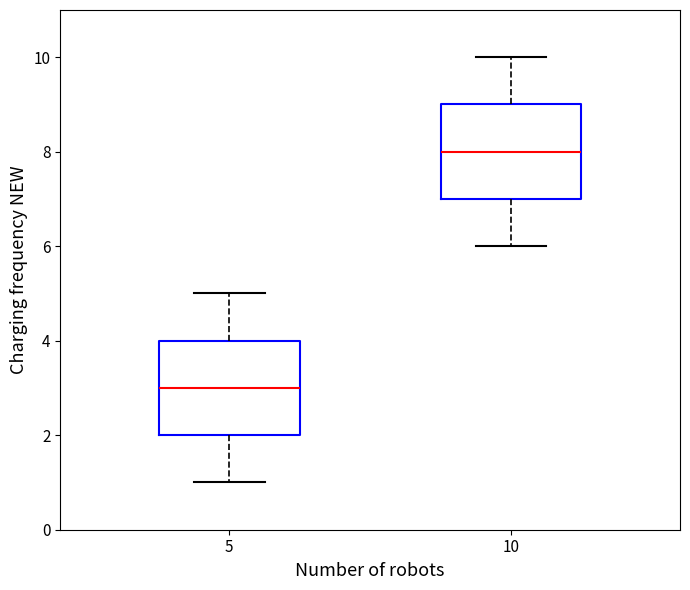

Reading left to right, transcribe this box plot: for each box, give where its median line is, the range the box spans, and where its two whiskers end, as read against the y-axis. The values are not printed on the chart, so give them approximately, as read against the axis.

5: median 3, box 2 to 4, whiskers 1 to 5
10: median 8, box 7 to 9, whiskers 6 to 10